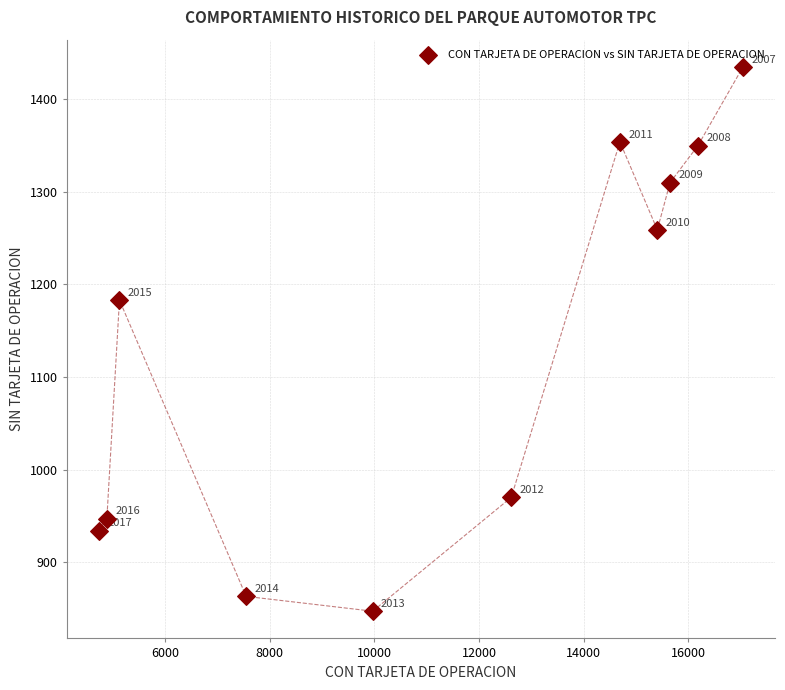

What is the average Y value?

1132